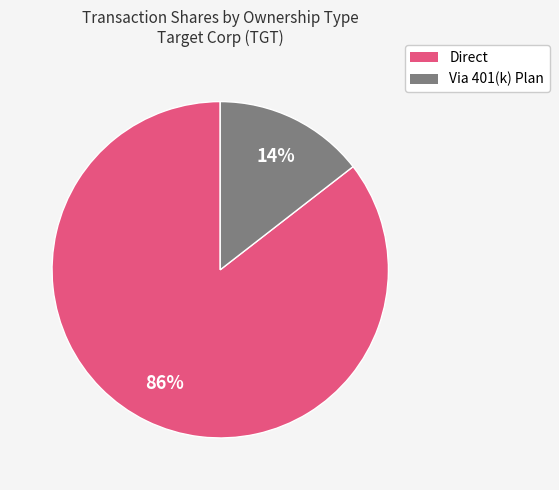

Is there a majority slice in this chart?

Yes